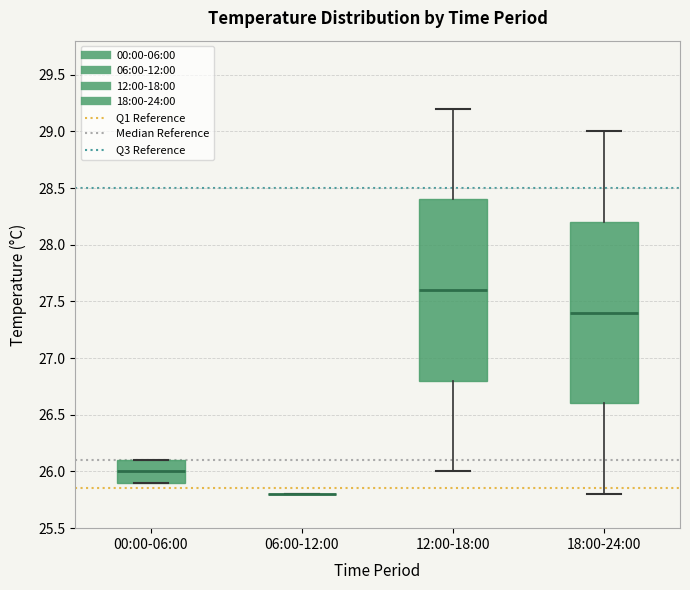

Where does the median line of the box for 00:00-06:00 sit on the y-axis? The values are not printed on the chart, so give them approximately, as read against the axis.

26.0